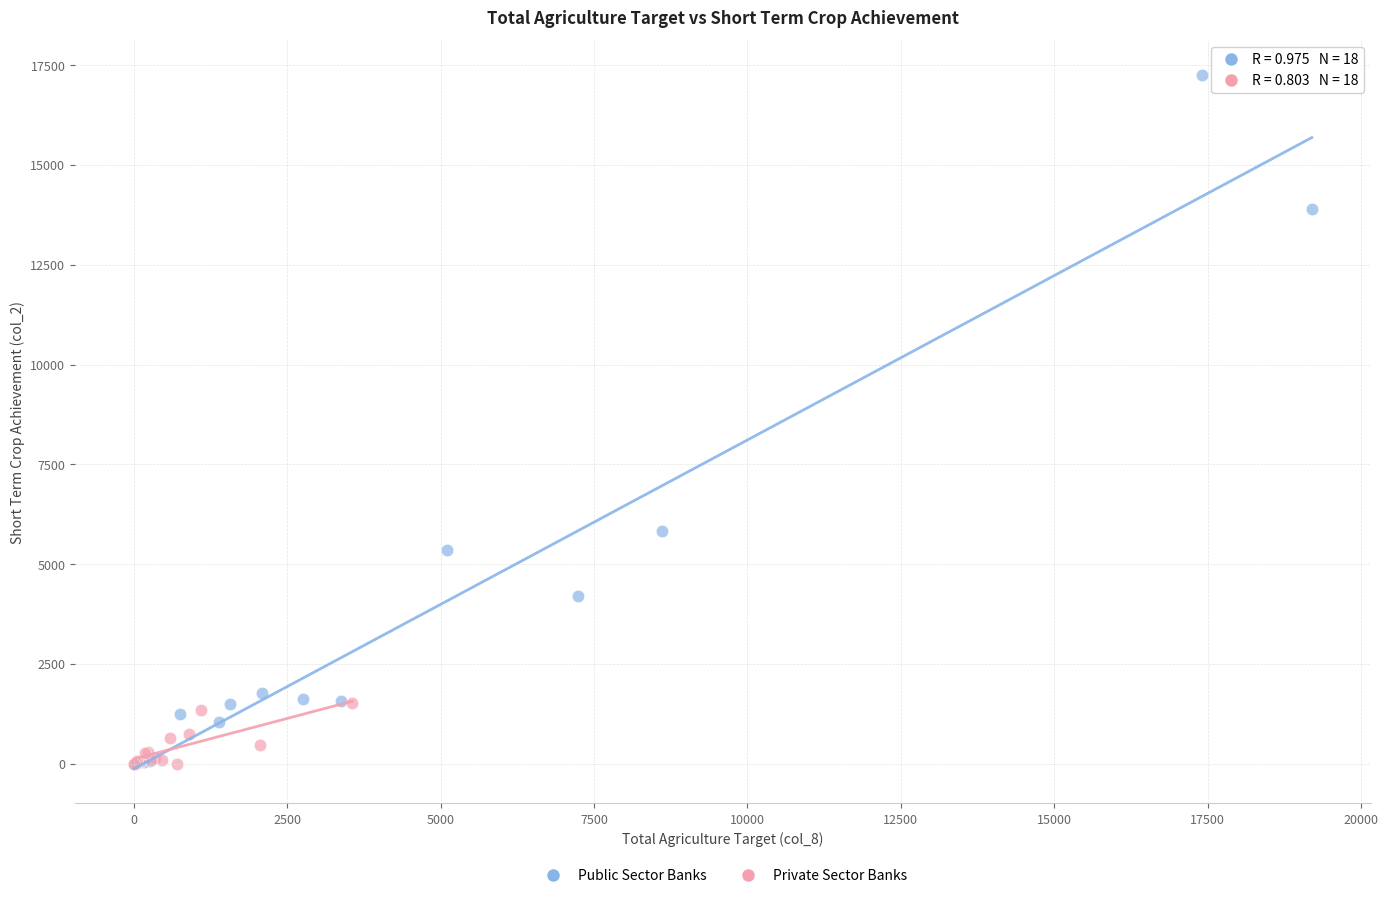

Which series contains the highest Y value?

Public Sector Banks